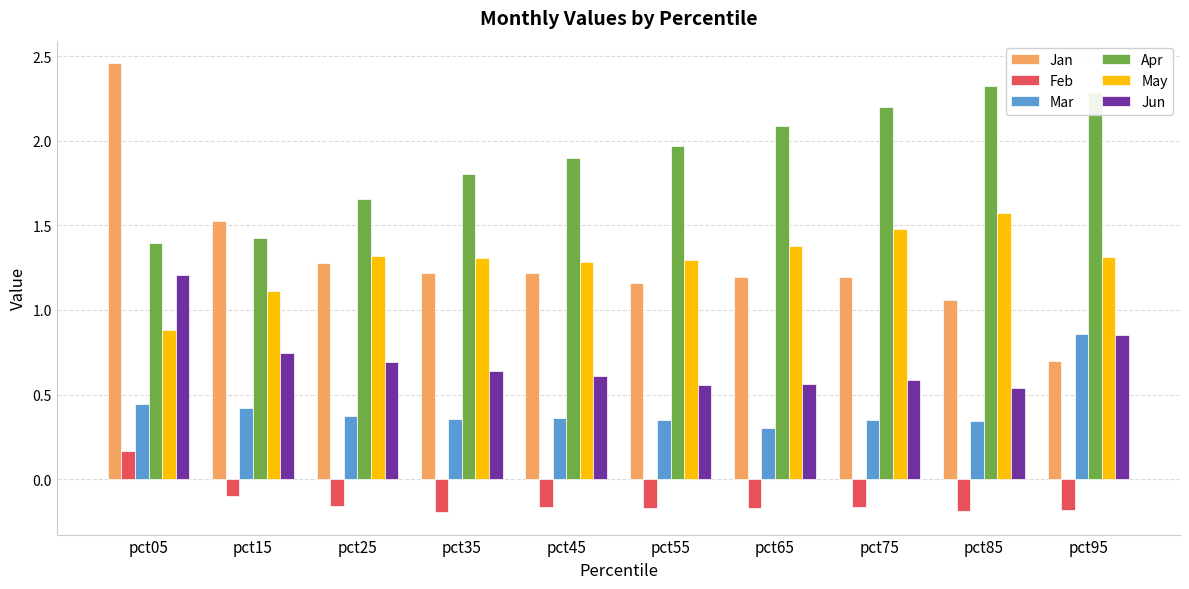

Does the chart contain any negative values?

Yes